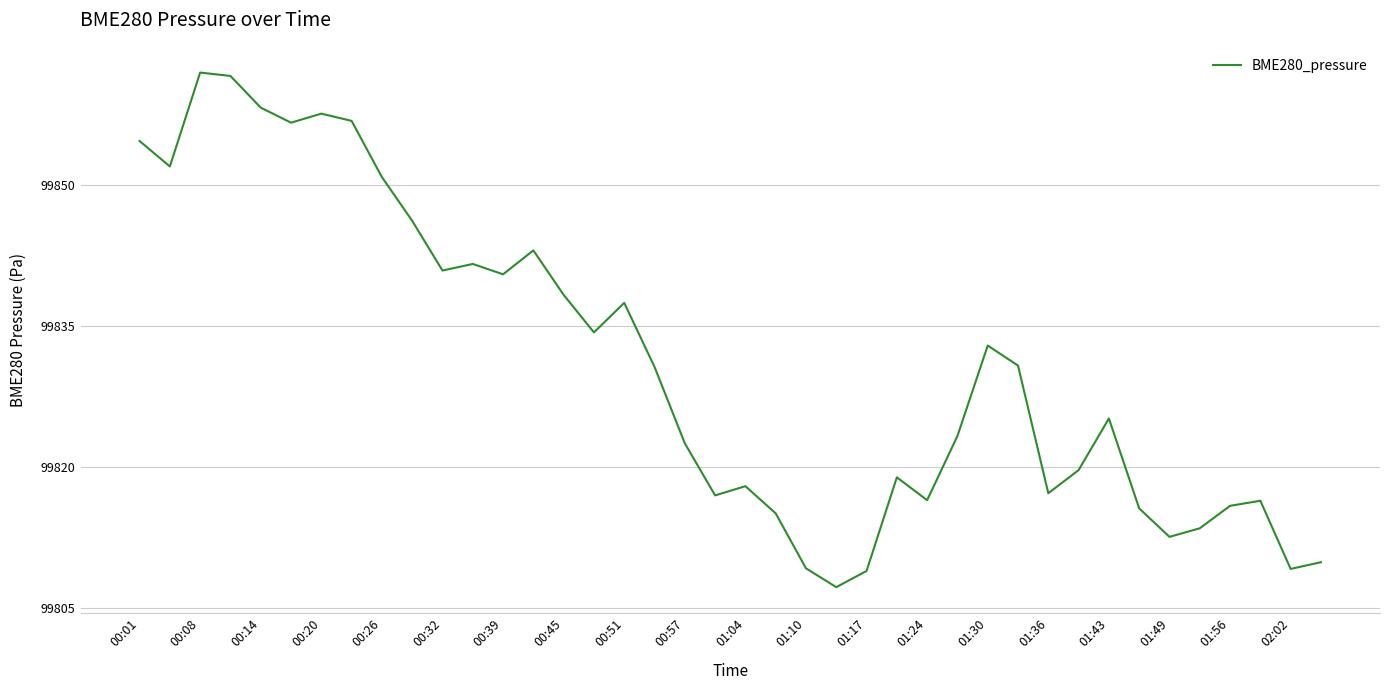

What is the difference between the maximum and minimum values?

54.7